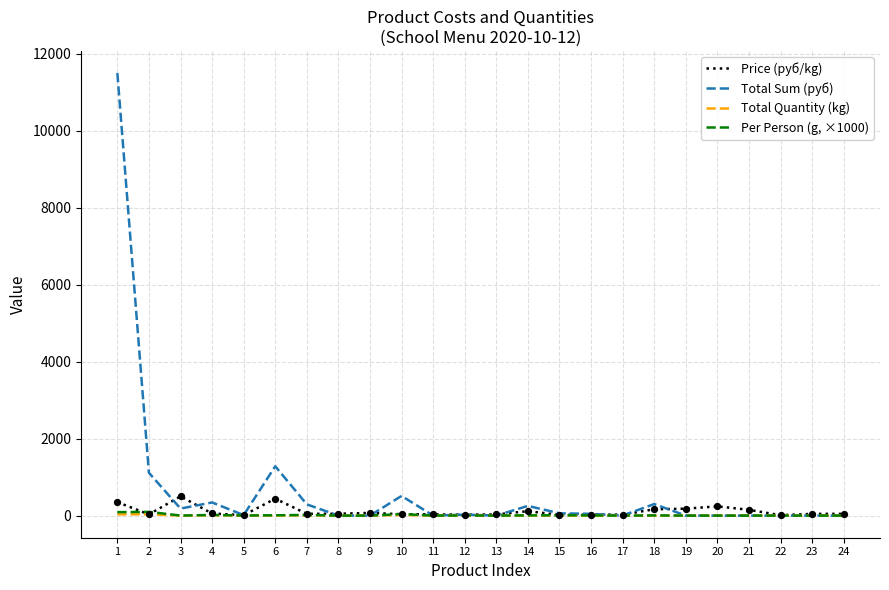

Which series changed the most between 1 and 9?

Total Sum (руб)